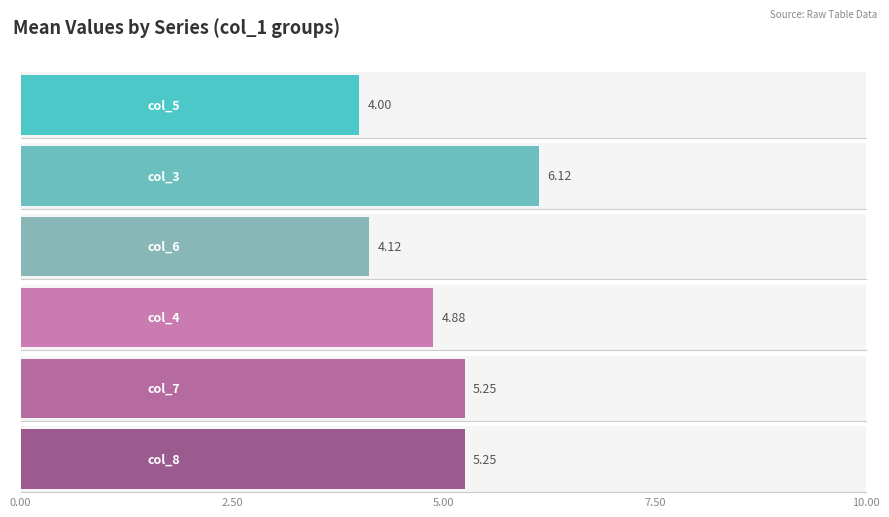

Count the number of data series in this chart.

6